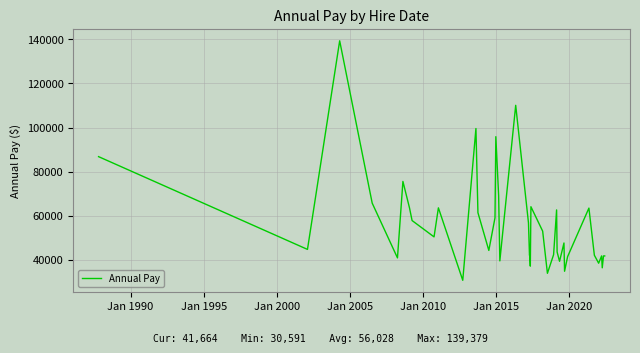

What is the minimum value shown in the chart?

30591